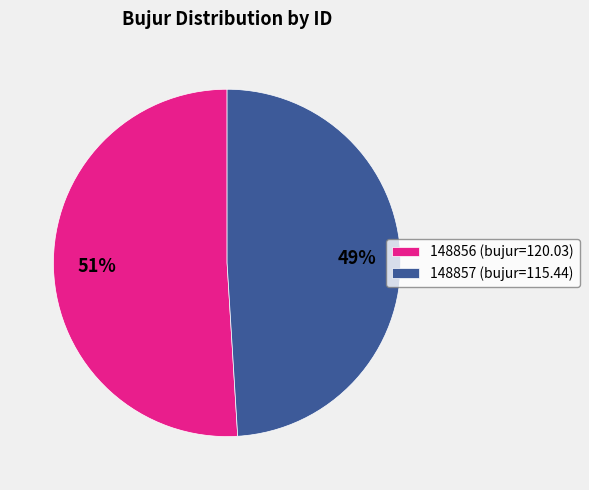

Is there any slice that represents more than half of the pie?

Yes